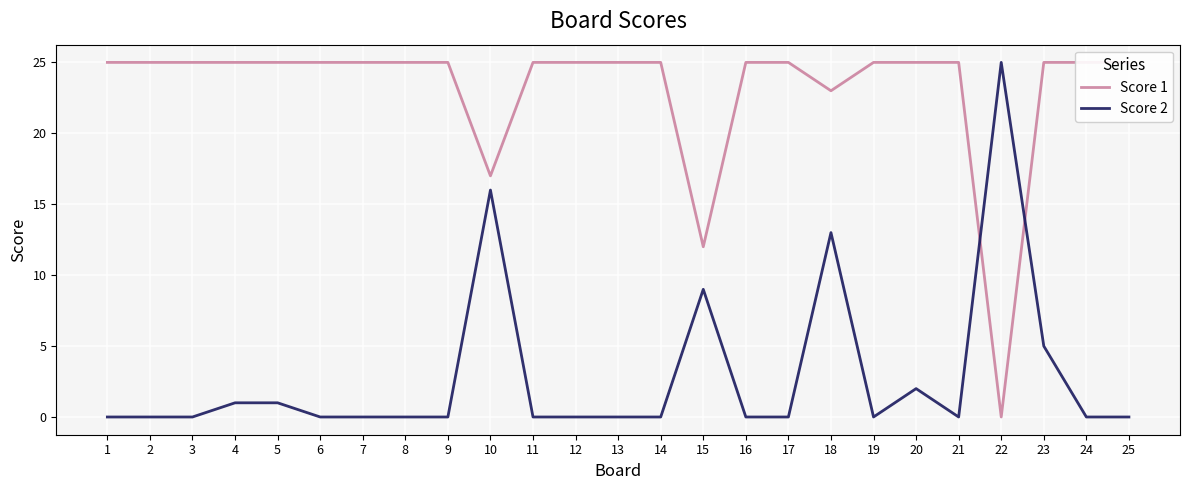

What is the average value of the Score 1 series?

23